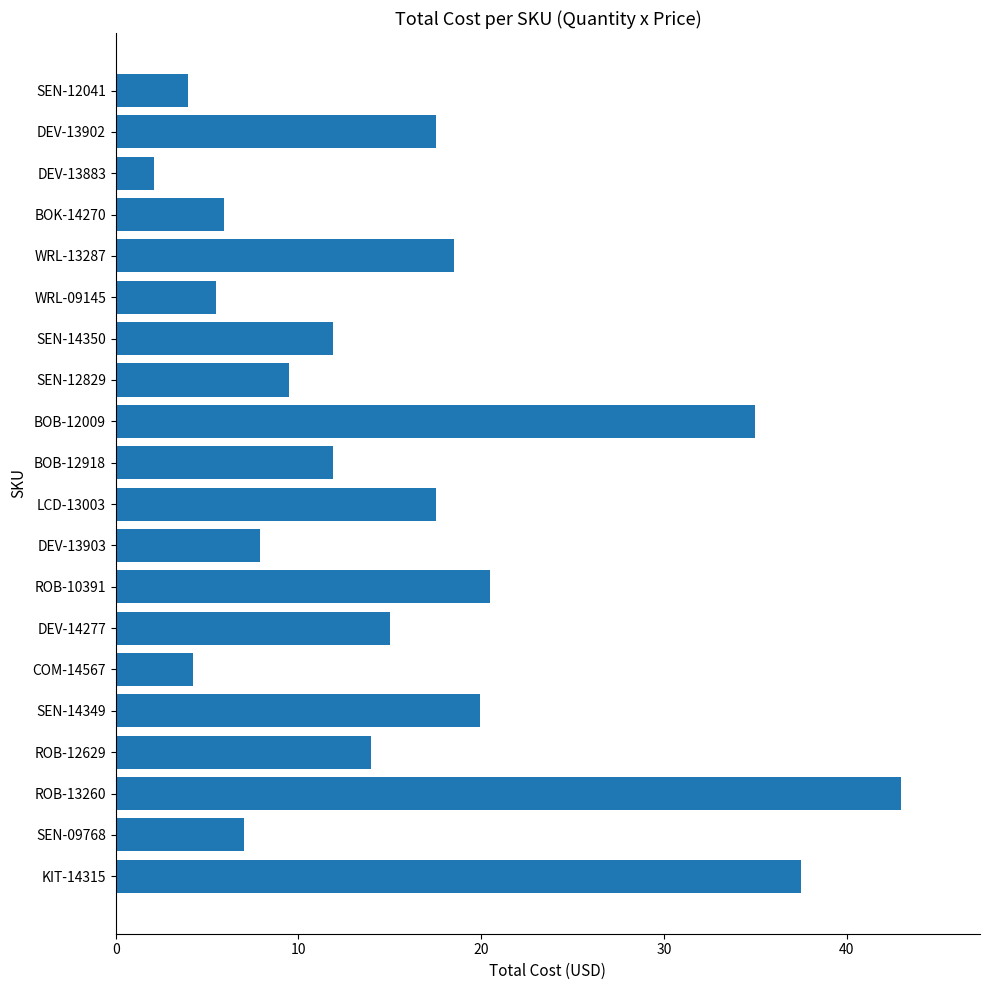

What is the average value?

15.4